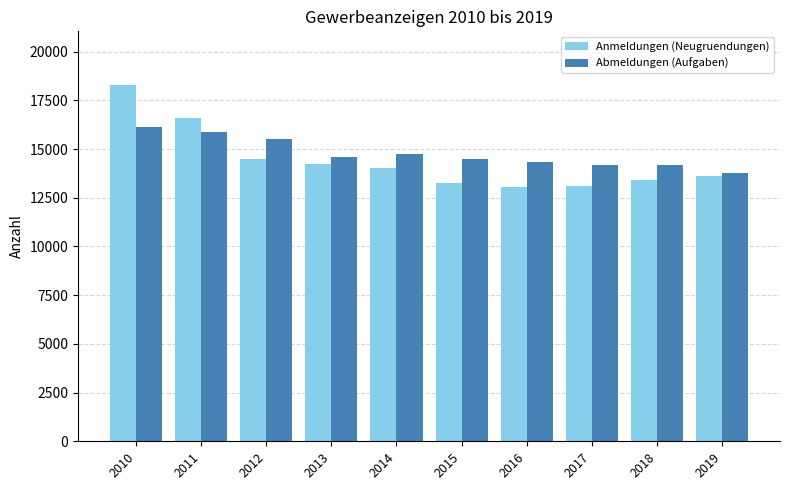

How many bars are there in total?

20